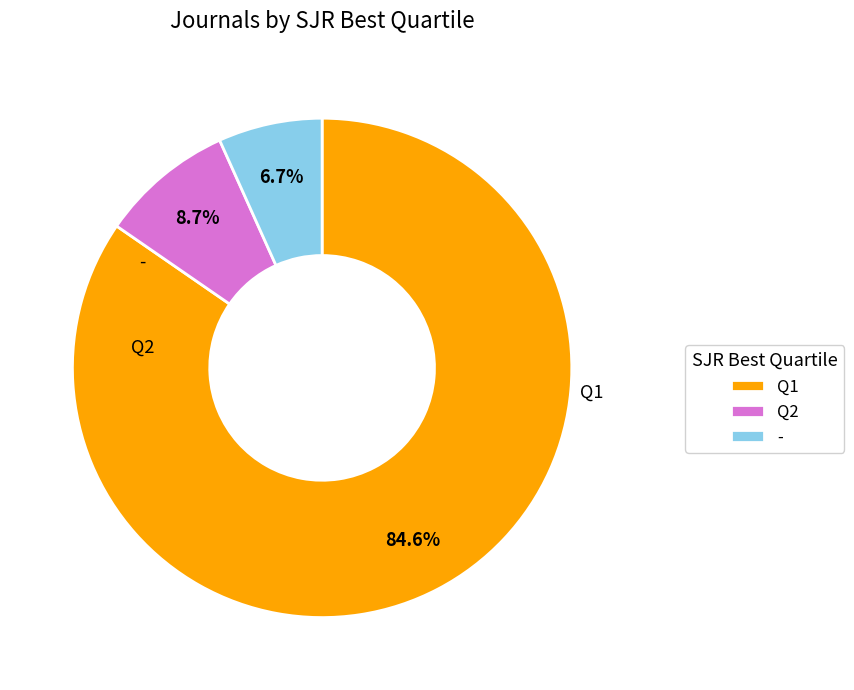

Is there a majority slice in this chart?

Yes